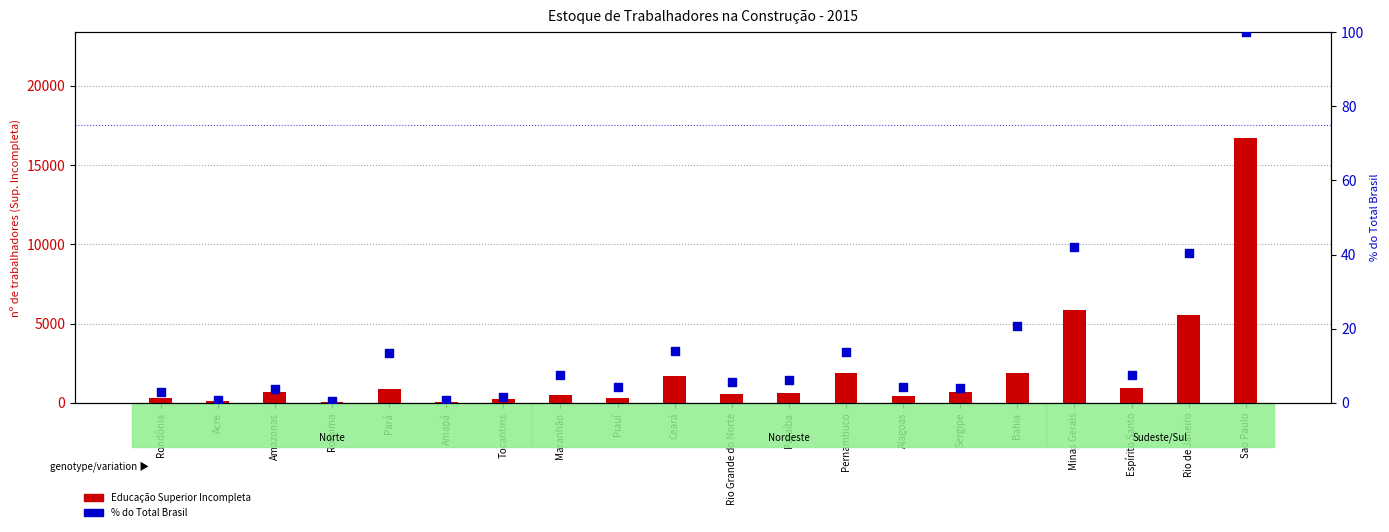

Is the value of % do Total Brasil at Rondônia greater than the value of Educação Superior Incompleta at Pará?

No